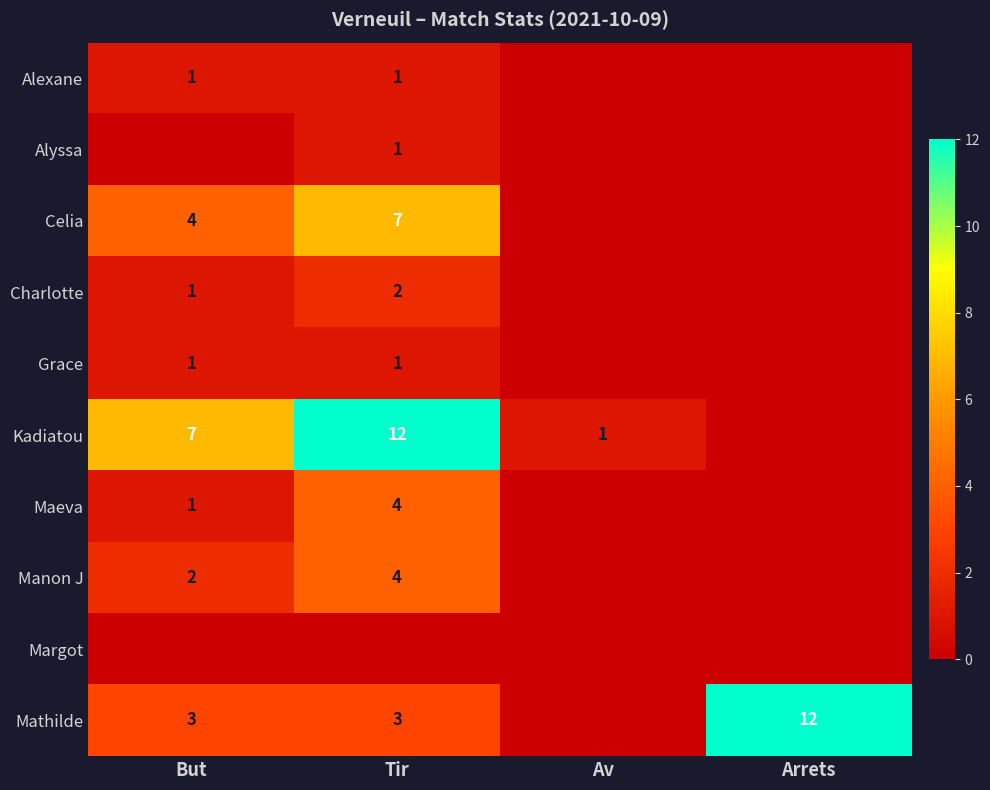

What is the difference between the Maeva values at But and Tir?

3